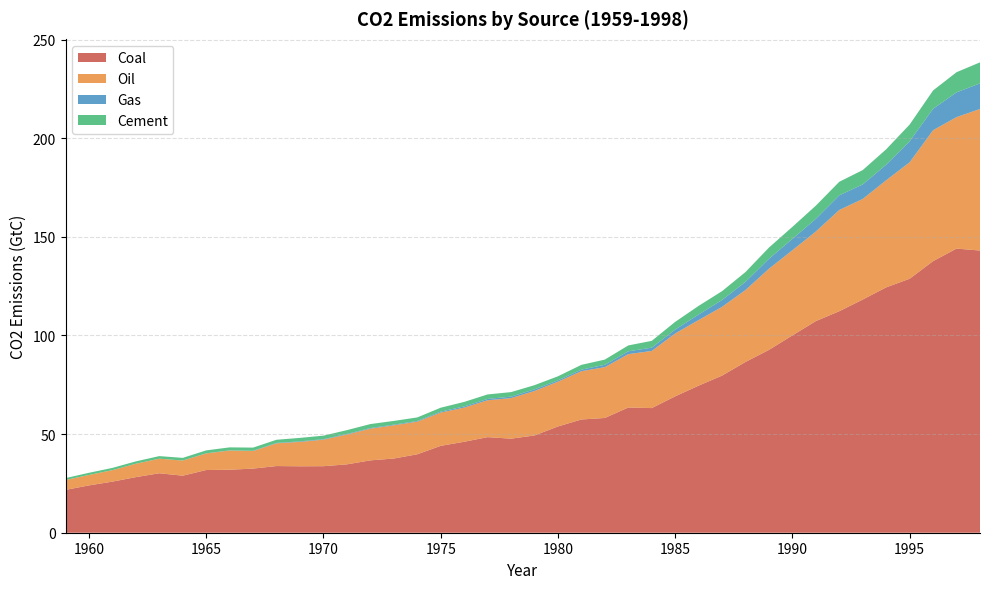

Reading left to right, extract all data points from this chart.

Coal: 1959=21.7	1960=24.0	1961=25.9	1962=28.2	1963=30.1	1964=28.9	1965=31.8	1966=31.9	1967=32.5	1968=33.8	1969=33.7	1970=33.7	1971=34.7	1972=36.7	1973=37.6	1974=39.7	1975=44.0	1976=46.1	1977=48.4	1978=47.7	1979=49.3	1980=53.9	1981=57.4	1982=58.2	1983=63.5	1984=63.2	1985=69.1	1986=74.6	1987=79.7	1988=86.6	1989=92.7	1990=100.0	1991=107.3	1992=112.3	1993=118.2	1994=124.4	1995=128.7	1996=137.7	1997=144.0	1998=143.0
Oil: 1959=5.0	1960=5.3	1961=5.8	1962=6.8	1963=7.4	1964=7.7	1965=8.4	1966=9.7	1967=8.9	1968=11.5	1969=12.4	1970=13.5	1971=15.1	1972=16.1	1973=16.9	1974=16.5	1975=16.9	1976=17.3	1977=18.7	1978=20.6	1979=22.6	1980=22.7	1981=24.5	1982=25.8	1983=27.1	1984=29.0	1985=31.9	1986=33.3	1987=34.8	1988=36.5	1989=41.1	1990=43.2	1991=45.4	1992=51.3	1993=51.0	1994=54.3	1995=59.0	1996=66.4	1997=66.6	1998=71.8
Gas: 1959=0.0	1960=0.0	1961=0.0	1962=0.0	1963=0.0	1964=0.0	1965=0.1	1966=0.1	1967=0.1	1968=0.2	1969=0.3	1970=0.3	1971=0.3	1972=0.3	1973=0.3	1974=0.4	1975=0.5	1976=0.6	1977=0.7	1978=0.7	1979=0.8	1980=0.7	1981=0.8	1982=1.2	1983=1.4	1984=1.7	1985=2.0	1986=2.8	1987=3.5	1988=4.2	1989=5.1	1990=5.8	1991=6.4	1992=7.4	1993=7.4	1994=7.9	1995=10.7	1996=10.8	1997=12.6	1998=13.0
Cement: 1959=1.0	1960=1.1	1961=1.1	1962=1.2	1963=1.3	1964=1.3	1965=1.5	1966=1.5	1967=1.6	1968=1.6	1969=1.8	1970=1.8	1971=1.9	1972=2.0	1973=1.9	1974=1.8	1975=2.0	1976=2.3	1977=2.3	1978=2.3	1979=2.1	1980=2.1	1981=2.4	1982=2.6	1983=3.0	1984=3.4	1985=3.9	1986=4.4	1987=4.5	1988=5.0	1989=5.7	1990=6.1	1991=6.7	1992=6.9	1993=7.3	1994=7.8	1995=8.5	1996=9.3	1997=10.2	1998=10.7